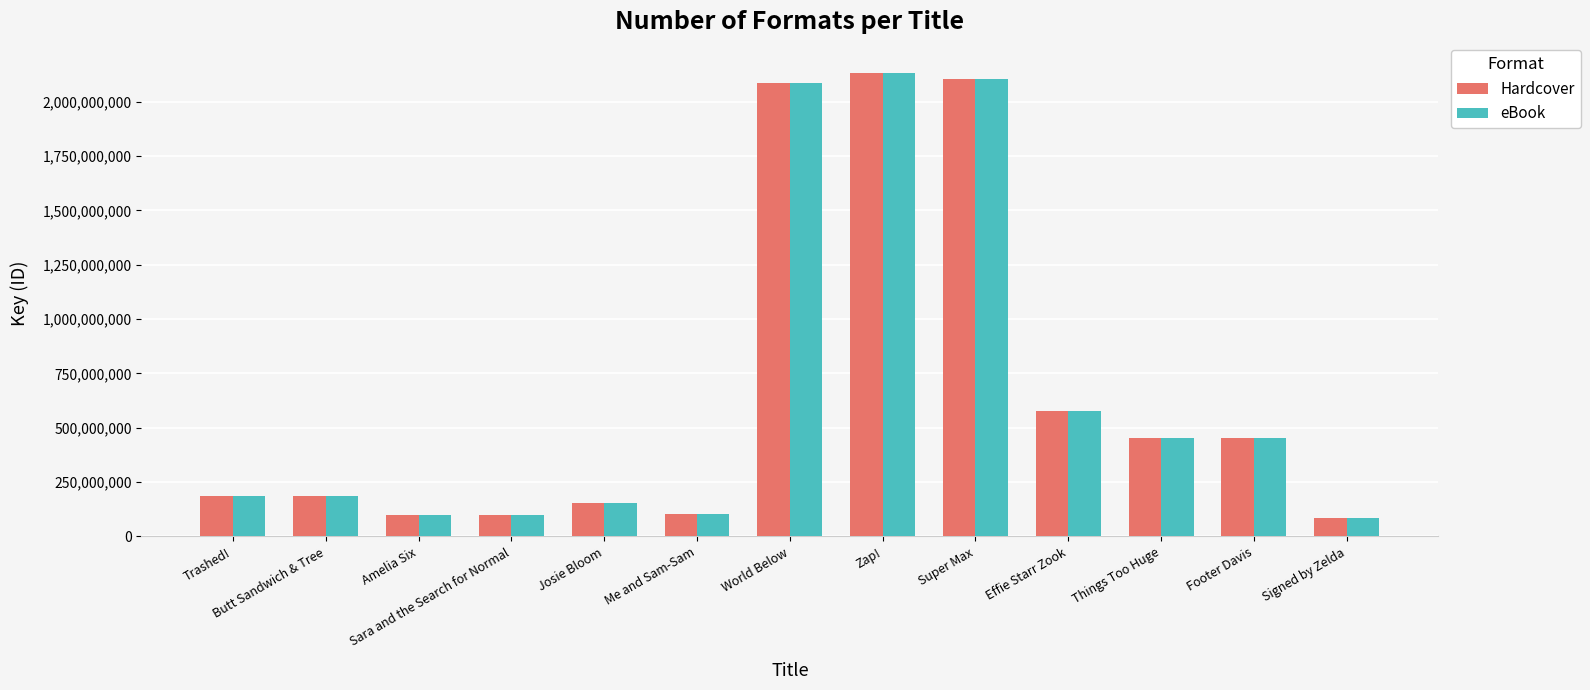

What is the total value across all series at Amelia Six?

200685876